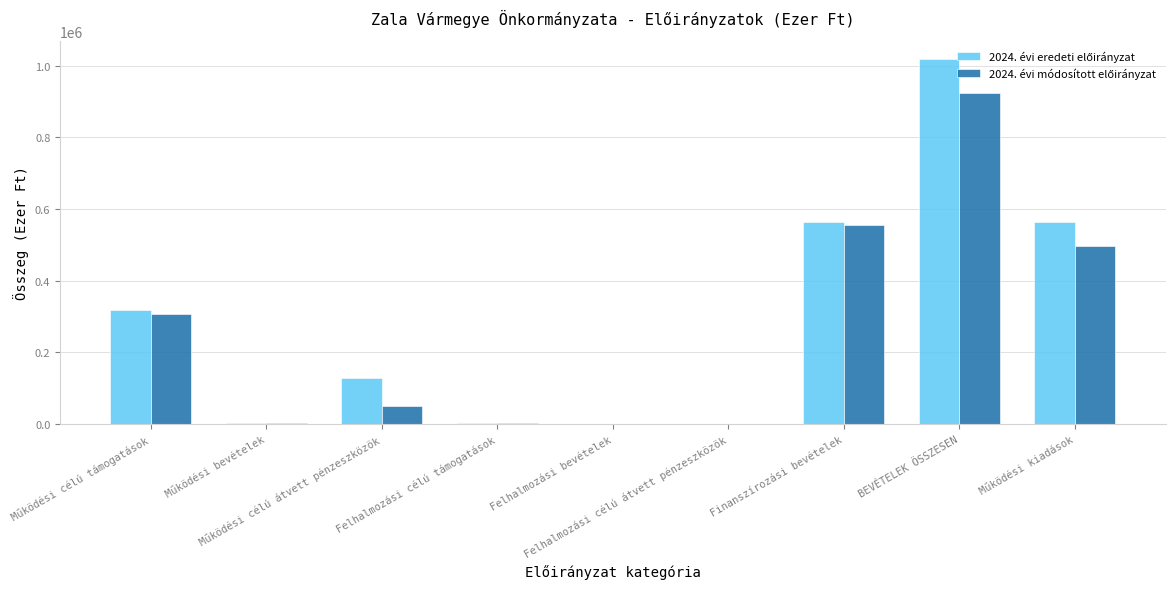

What is the highest value of the 2024. évi módosított előirányzat series?

924797